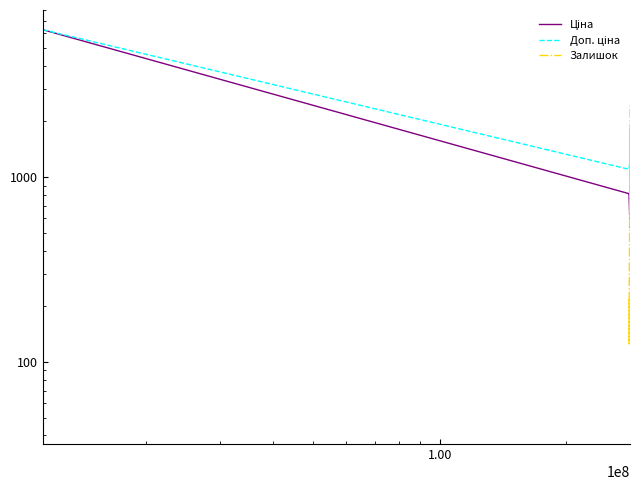

How many data points in Доп. ціна are less than 1227?

3